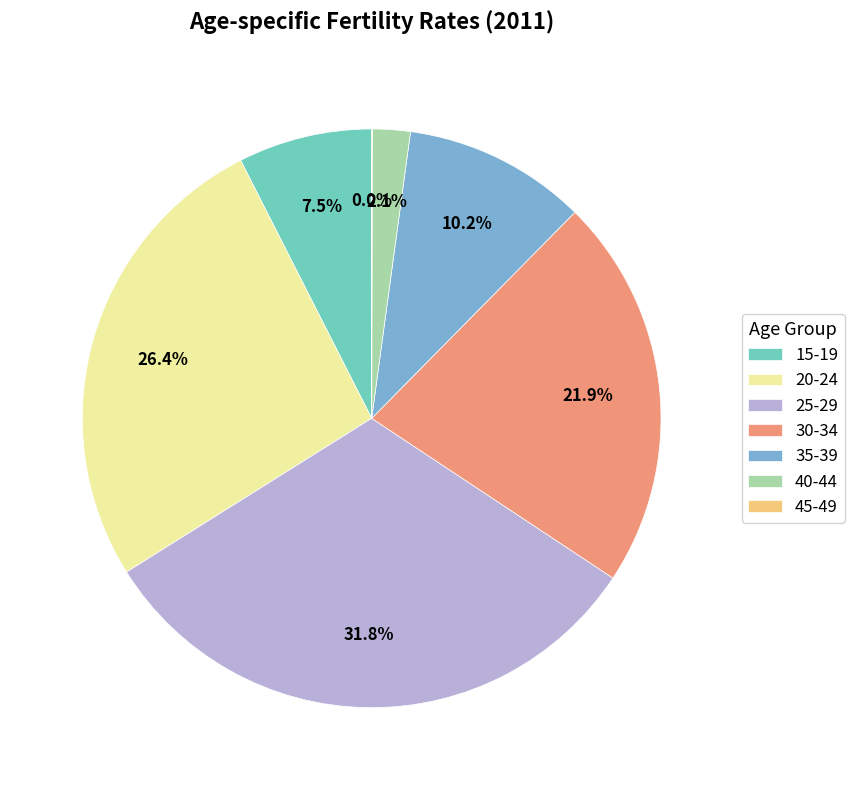

To the nearest percent, what portion does 20-24 represent?

26%